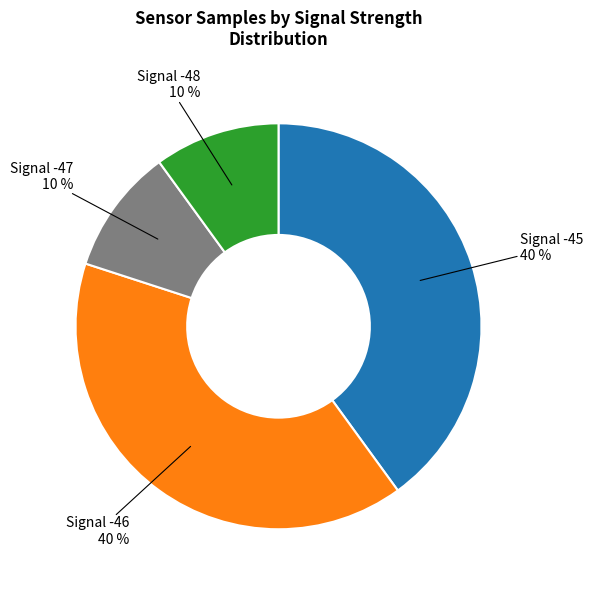

Does Signal -48 10 % represent more than half of the total?

No